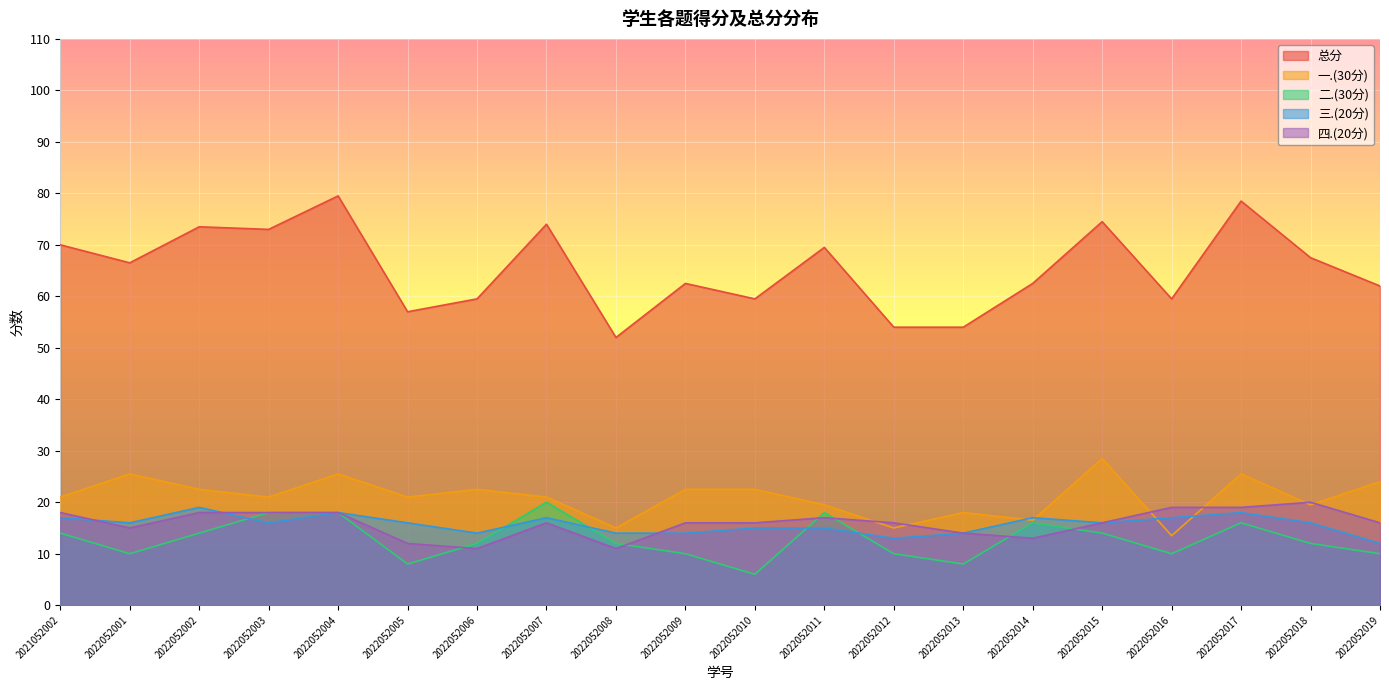

Which series changed the most between 2021052002 and 2022052012?

总分